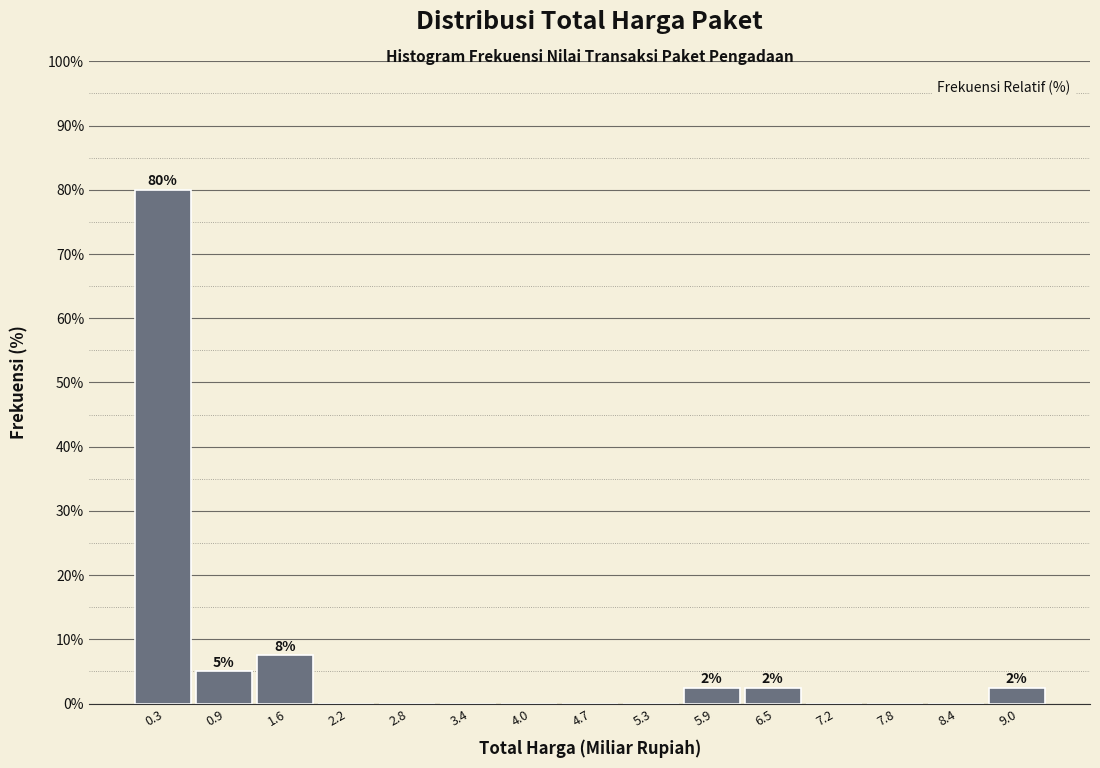

Which range on the x-axis has the tallest bar?

0.0 to 0.6